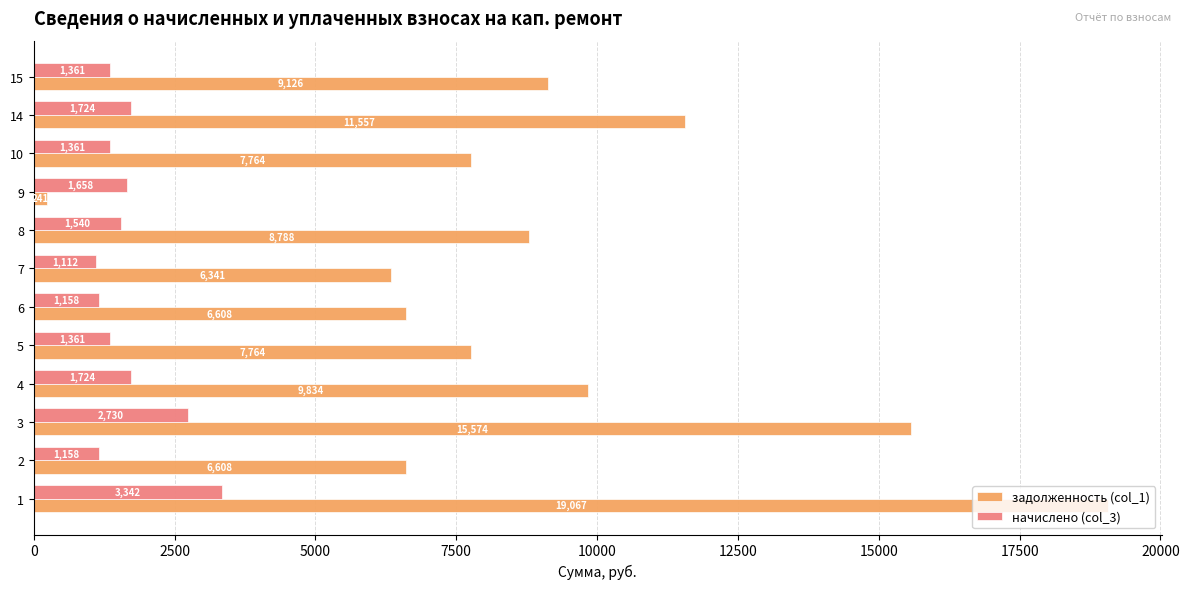

True or false: начислено (col_3) has a value of 680.2 at 4.

False